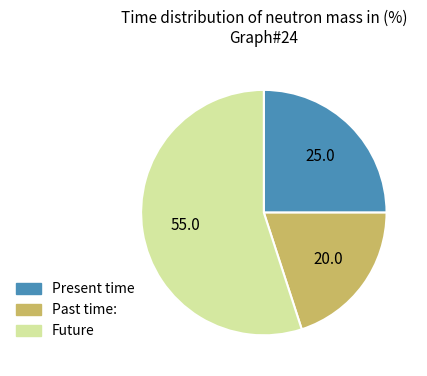

True or false: Future accounts for 60% of the total.

False